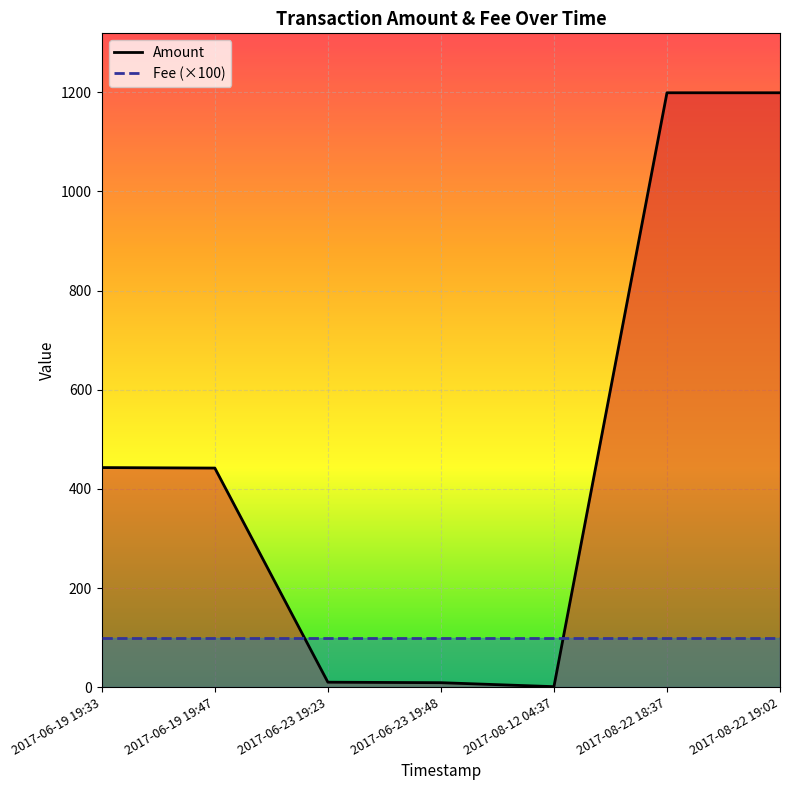

True or false: Fee has a value of 1.6 at 2017-06-19 19:47.

False